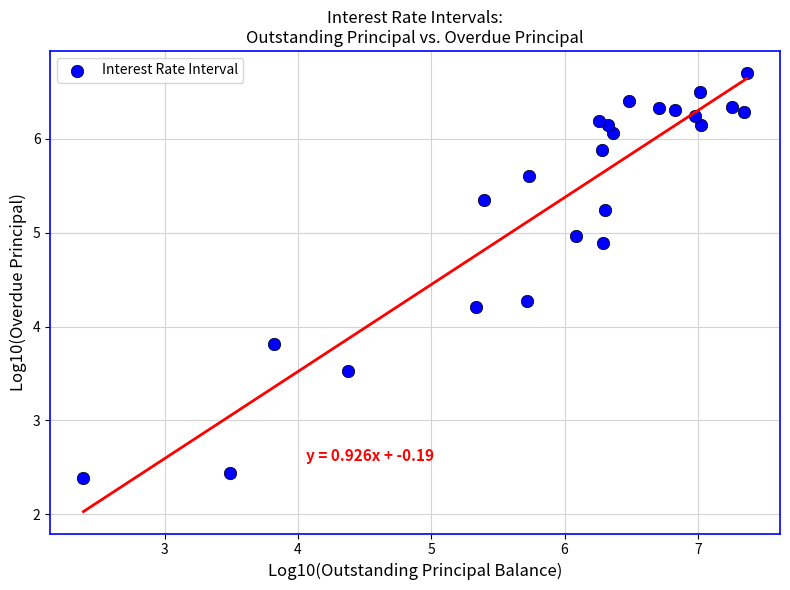

What is the range of X values (max minus min)?

5.0